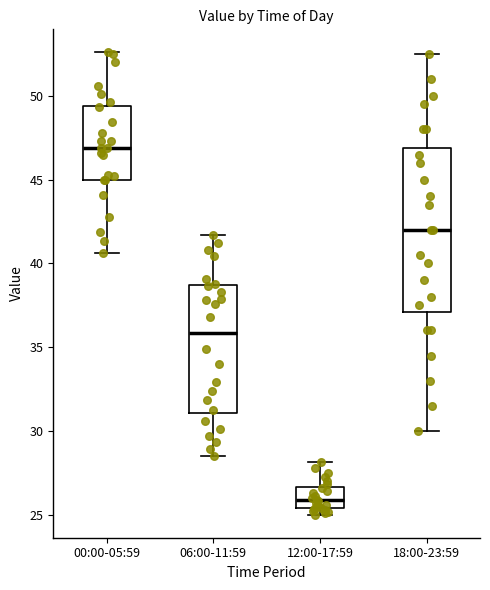

Reading left to right, transcribe this box plot: for each box, give where its median line is, the range the box spans, and where its two whiskers end, as read against the y-axis. The values are not printed on the chart, so give them approximately, as read against the axis.

00:00-05:59: median 47.0, box 45.0 to 49.5, whiskers 40.5 to 52.5
06:00-11:59: median 36.0, box 31.0 to 38.5, whiskers 28.5 to 41.5
12:00-17:59: median 26.0, box 25.5 to 26.5, whiskers 25.0 to 28.0
18:00-23:59: median 42.0, box 37.0 to 47.0, whiskers 30.0 to 52.5